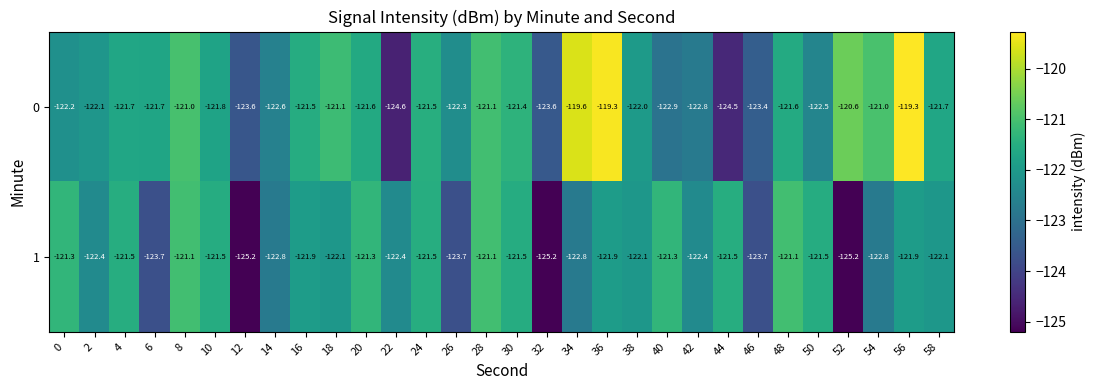

What is the difference between the highest and lowest values at 58?

0.4